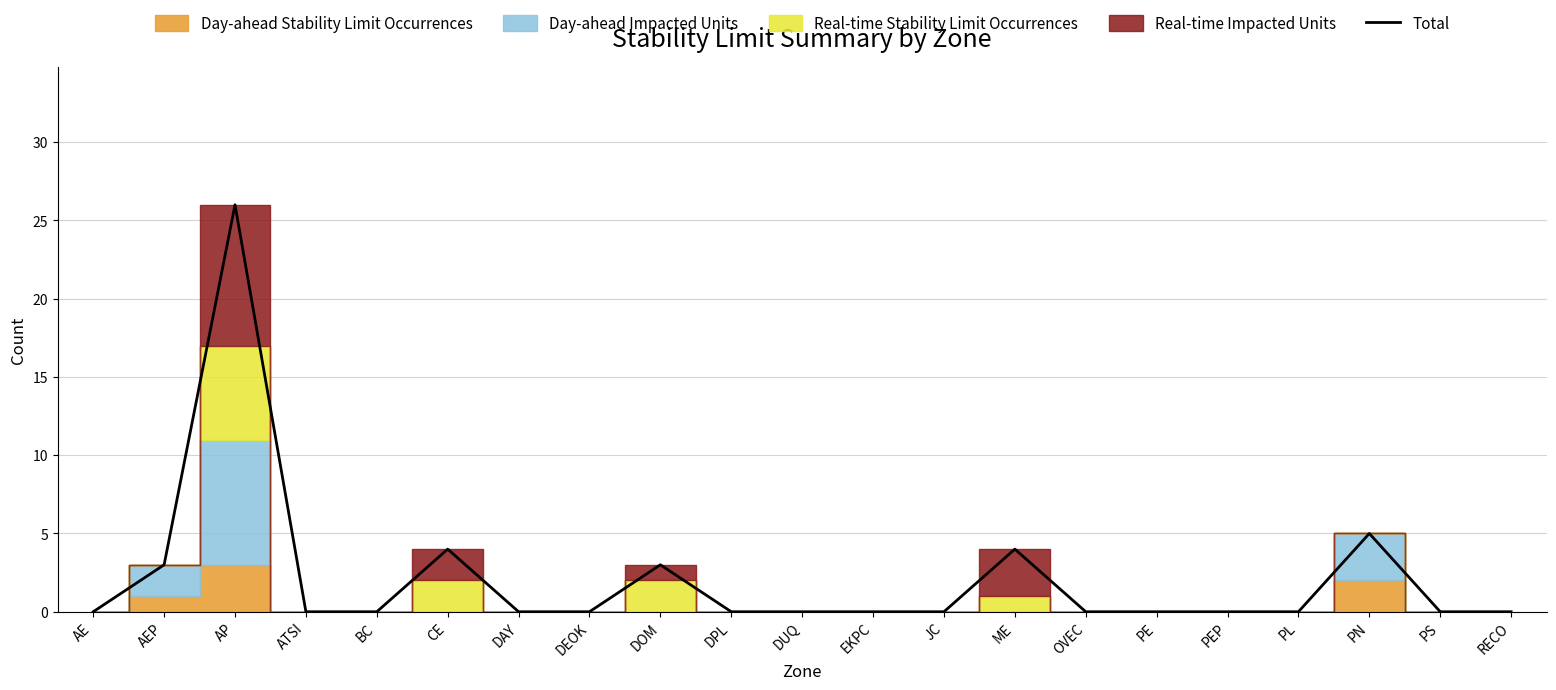

Reading left to right, list all the values displayed in this chart.

0	3	26	0	0	4	0	0	3	0	0	0	0	4	0	0	0	0	5	0	0